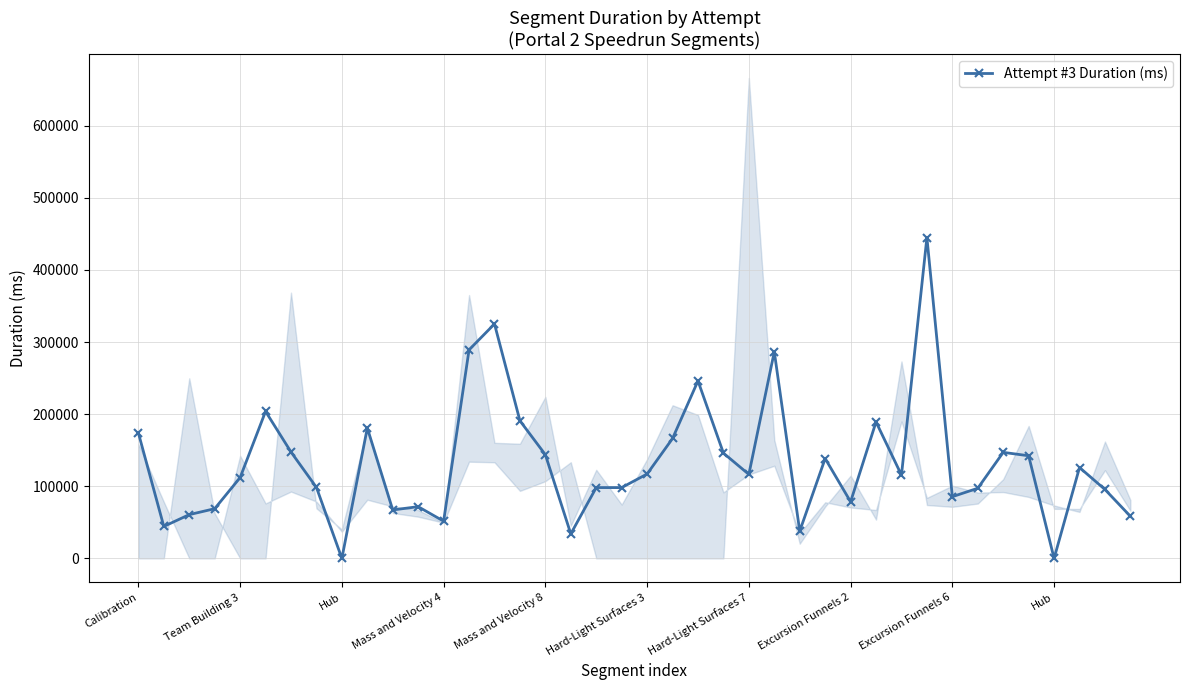

Does the chart display data point markers on the line(s)?

Yes